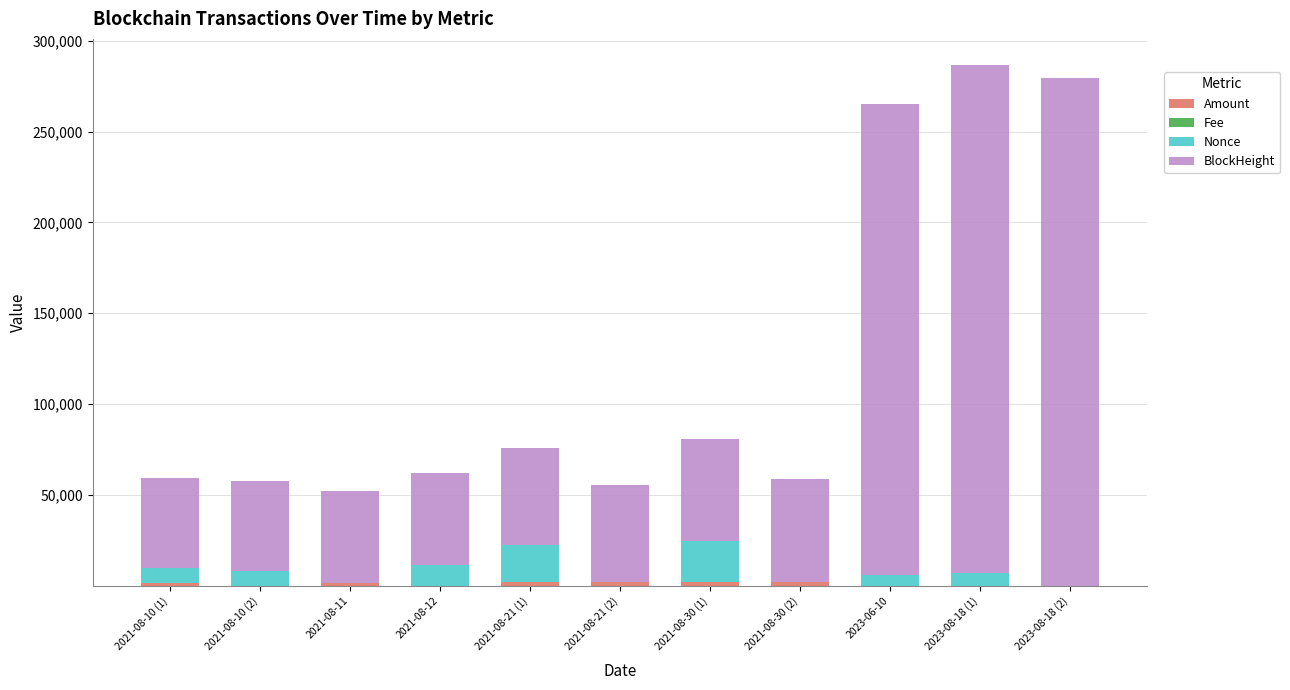

Are the bars grouped side by side (vs. stacked)?

No